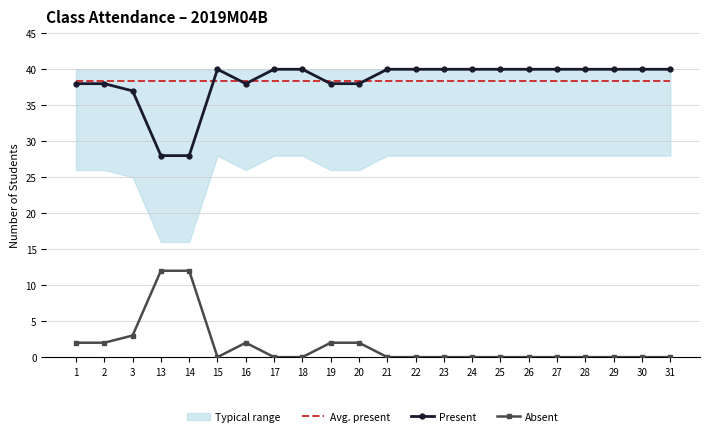

Rank the series by their maximum value, from highest to lowest.

Present, Avg. present, Absent